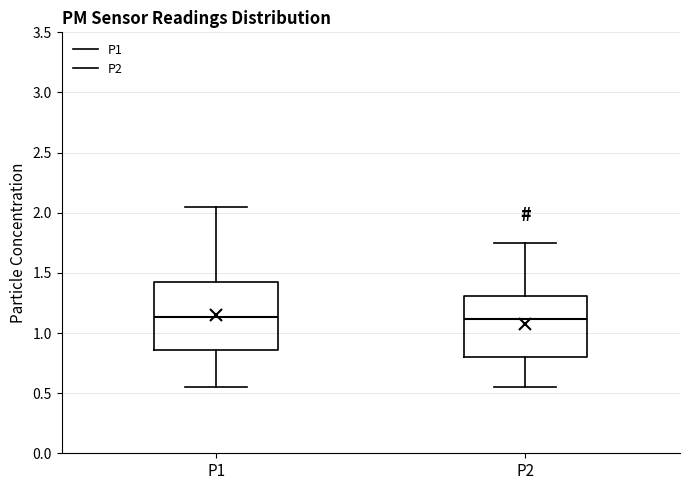

Comparing the boxes themselves (not the whiskers), which one is the tallest?

P1